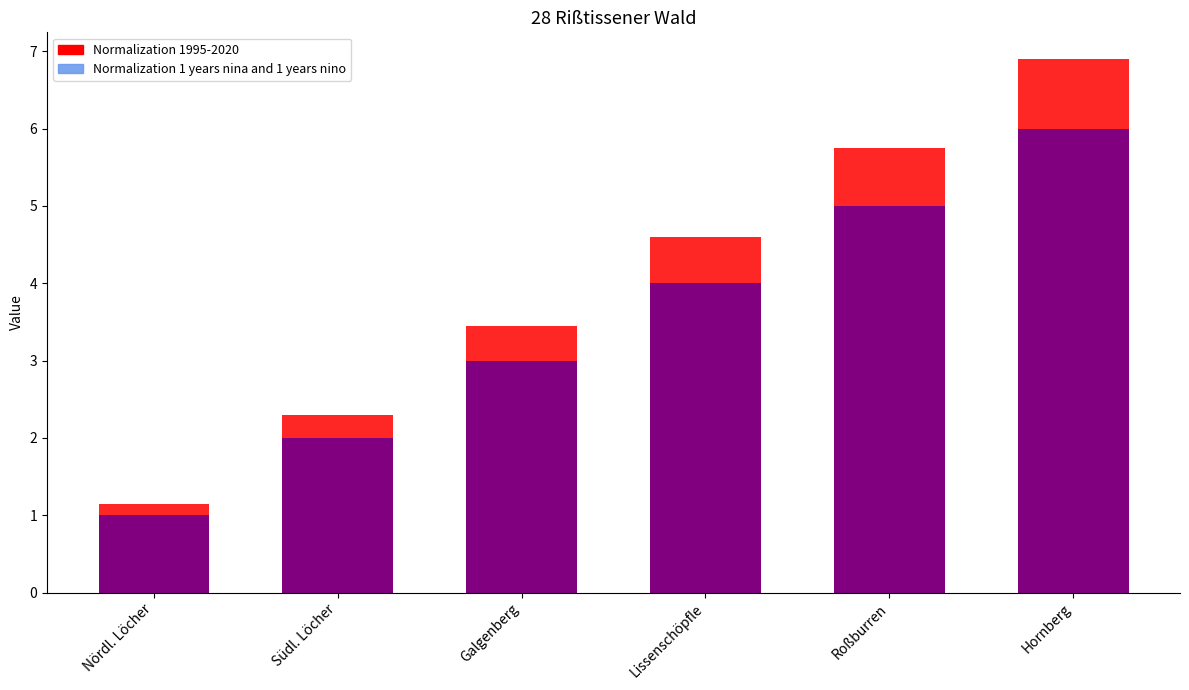

List the labels in order of Normalization 1995-2020 value, smallest first.

Nördl. Löcher, Südl. Löcher, Galgenberg, Lissenschöpfle, Roßburren, Hornberg